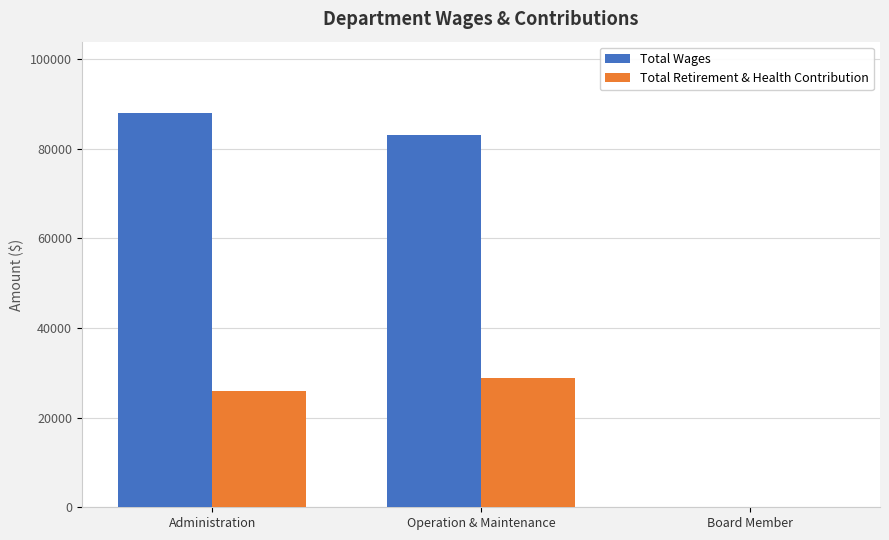

The value of Total Wages at Board Member is 52352. True or false?

False